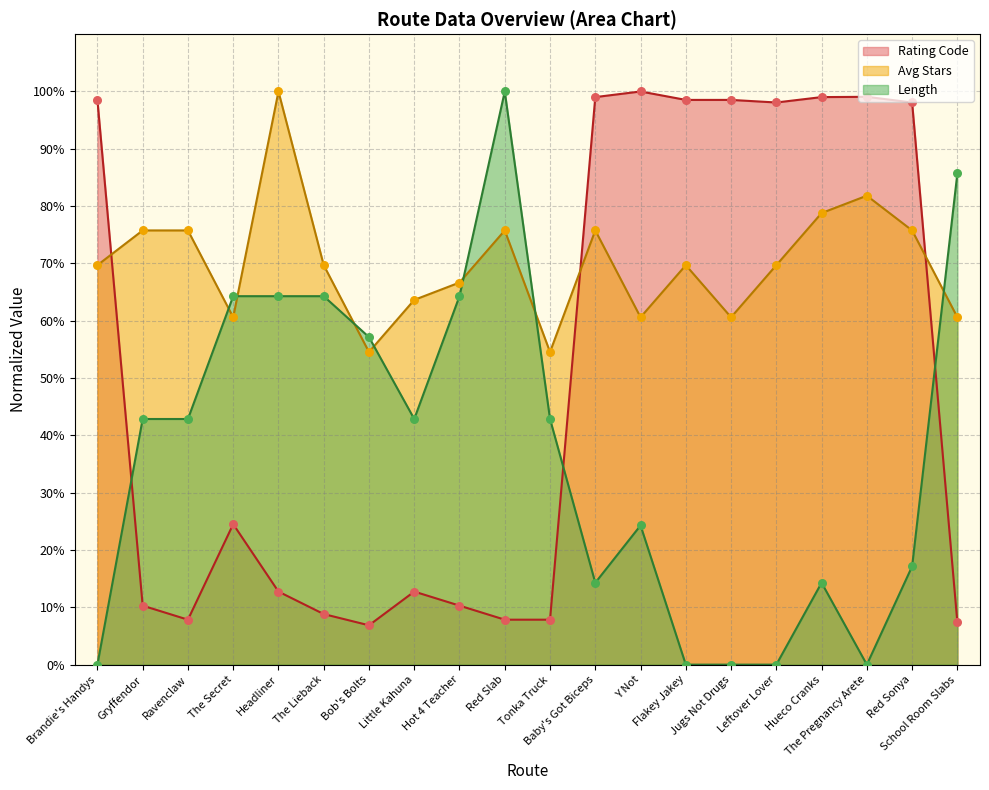

At how many categories does at least one series exceed 67?

15